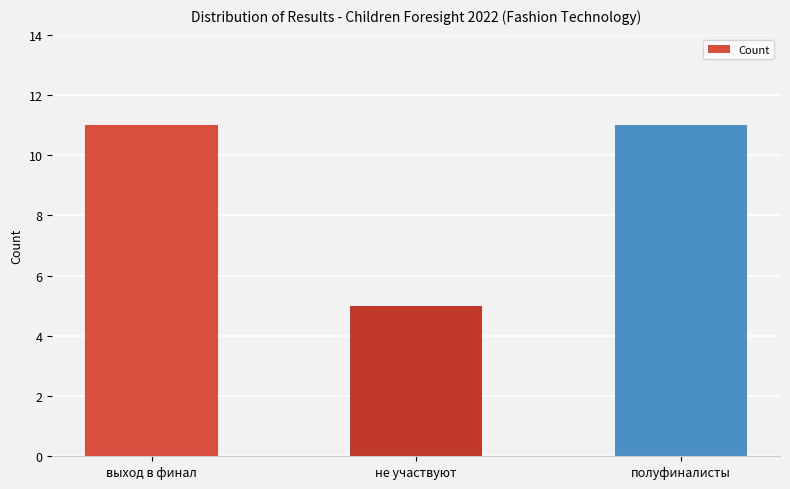

Which label corresponds to the smallest value in the chart?

не участвуют